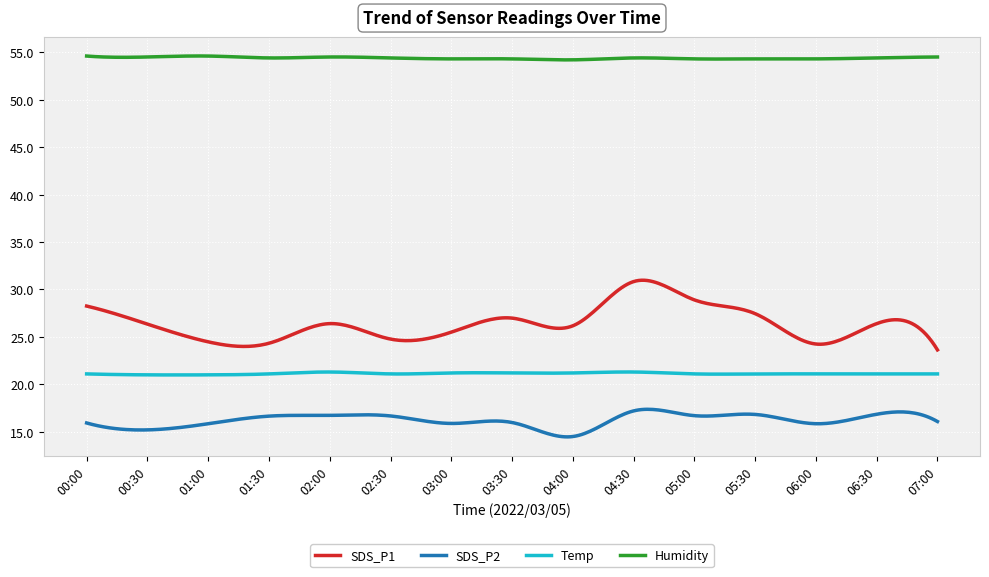

In Temp, how many points are higher than both neighbors (excluding endpoints)?

5